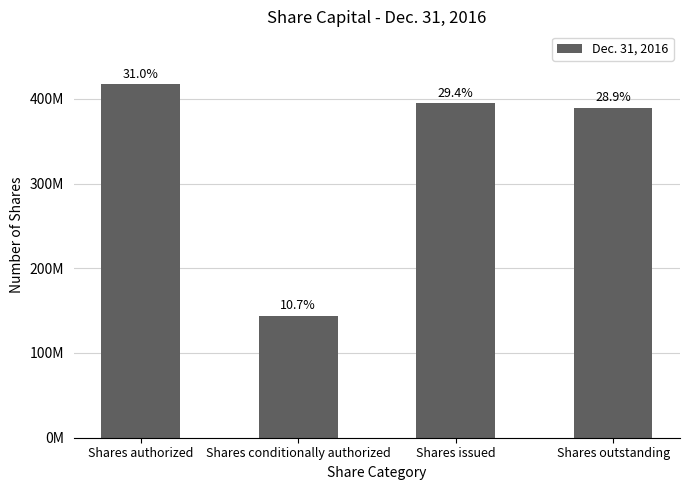

Approximately how many times larger is the value at Shares issued compared to Shares outstanding?

1.0